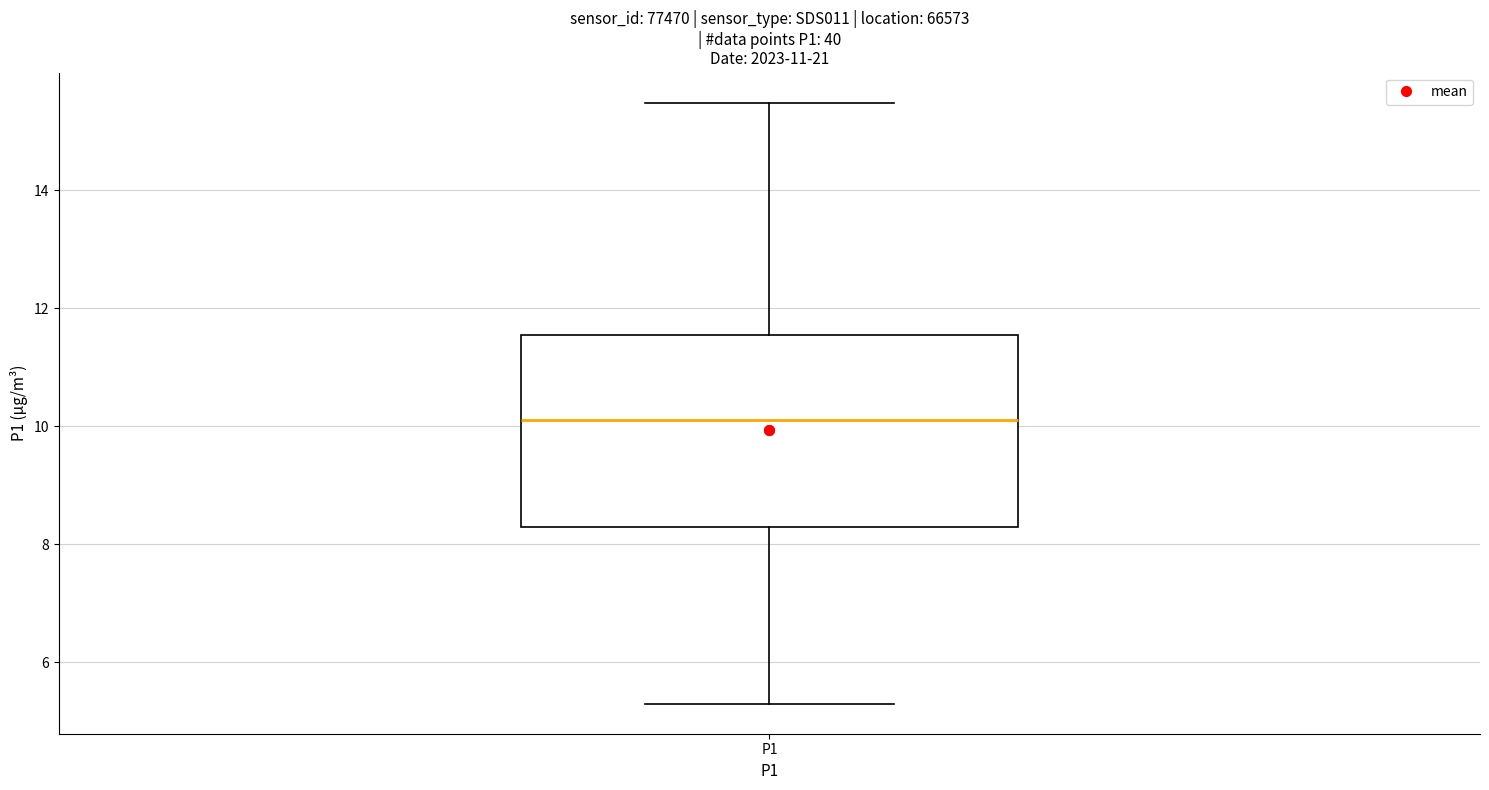

Transcribe this box plot: give where the median line is, the range the box spans, and where the two whiskers end, as read against the y-axis. The values are not printed on the chart, so give them approximately, as read against the axis.

median 10.2, box 8.4 to 11.6, whiskers 5.4 to 15.4